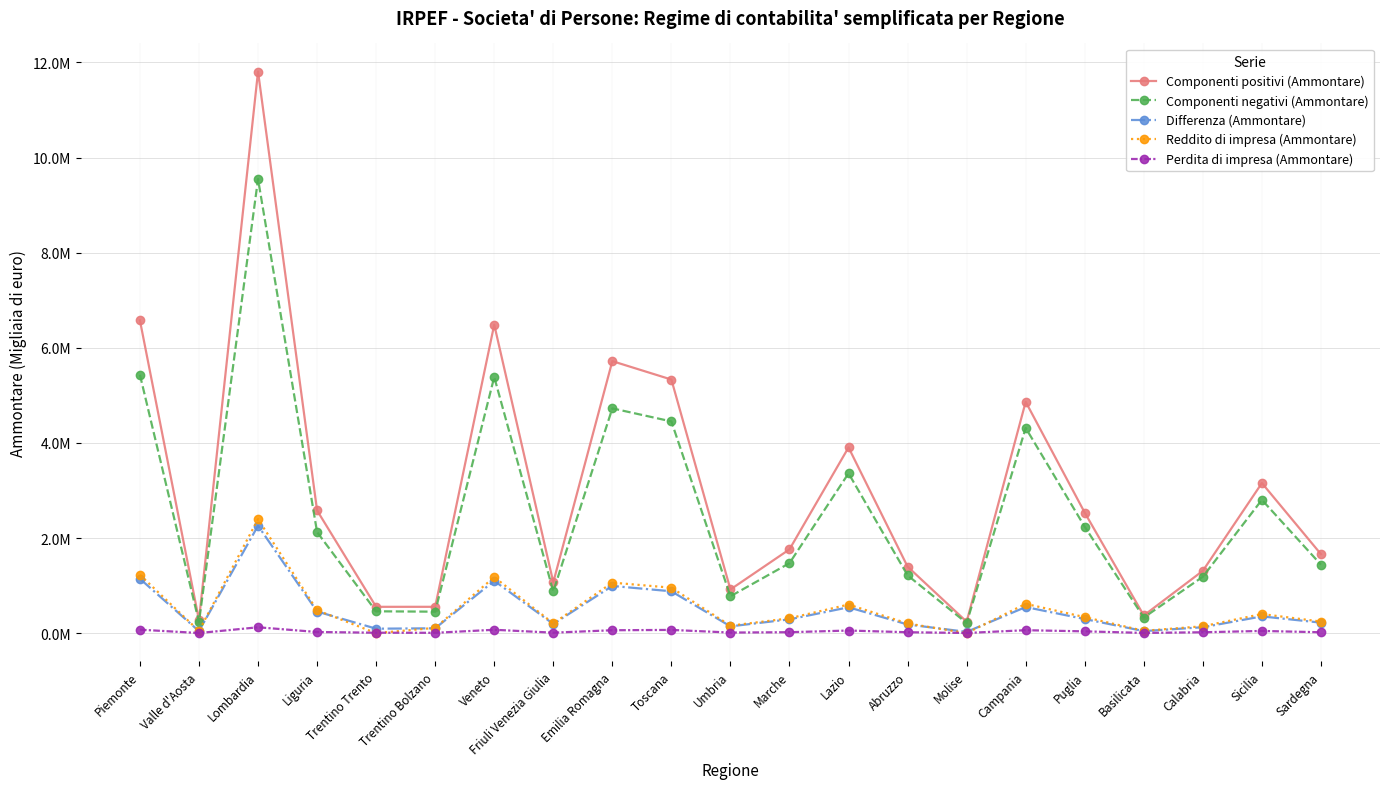

Does the chart have visible grid lines?

Yes